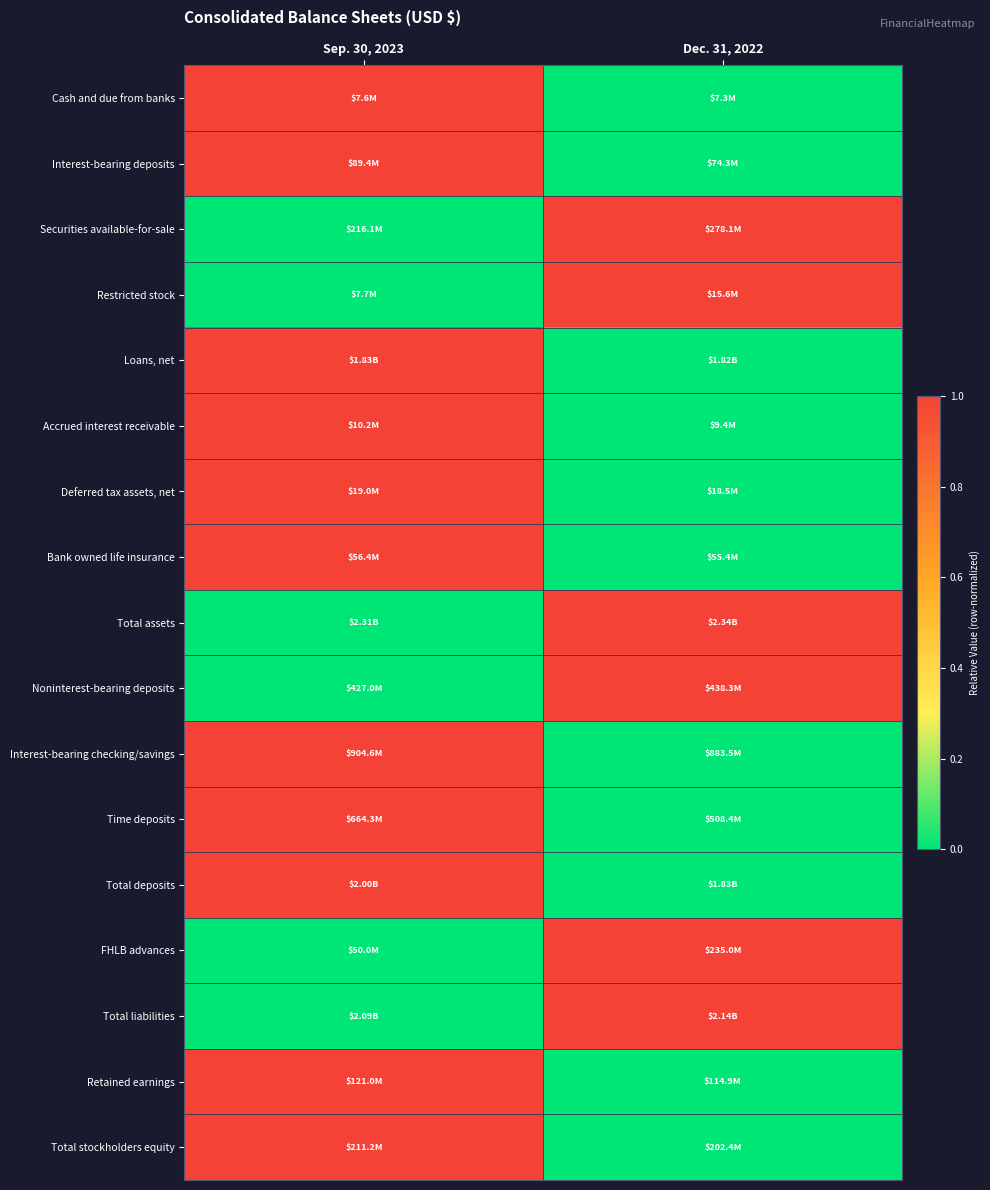

Reading right to left, extract all data points from this chart.

Cash and due from banks: Dec. 31, 2022=0	Sep. 30, 2023=1
Interest-bearing deposits: Dec. 31, 2022=0	Sep. 30, 2023=1
Securities available-for-sale: Dec. 31, 2022=1	Sep. 30, 2023=0
Restricted stock: Dec. 31, 2022=1	Sep. 30, 2023=0
Loans, net: Dec. 31, 2022=0	Sep. 30, 2023=1
Accrued interest receivable: Dec. 31, 2022=0	Sep. 30, 2023=1
Deferred tax assets, net: Dec. 31, 2022=0	Sep. 30, 2023=1
Bank owned life insurance: Dec. 31, 2022=0	Sep. 30, 2023=1
Total assets: Dec. 31, 2022=1	Sep. 30, 2023=0
Noninterest-bearing deposits: Dec. 31, 2022=1	Sep. 30, 2023=0
Interest-bearing checking/savings: Dec. 31, 2022=0	Sep. 30, 2023=1
Time deposits: Dec. 31, 2022=0	Sep. 30, 2023=1
Total deposits: Dec. 31, 2022=0	Sep. 30, 2023=1
FHLB advances: Dec. 31, 2022=1	Sep. 30, 2023=0
Total liabilities: Dec. 31, 2022=1	Sep. 30, 2023=0
Retained earnings: Dec. 31, 2022=0	Sep. 30, 2023=1
Total stockholders equity: Dec. 31, 2022=0	Sep. 30, 2023=1